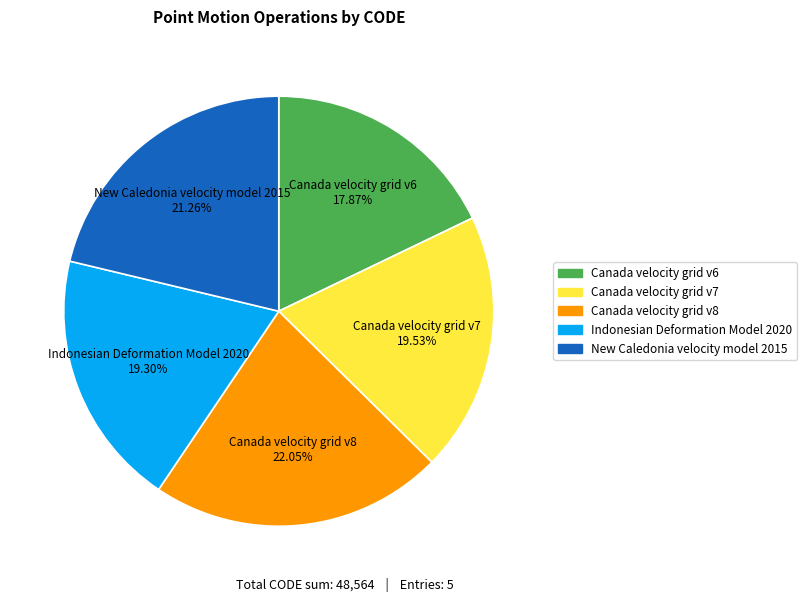

To the nearest percent, what percentage of the pie is Canada velocity grid v8?

22%